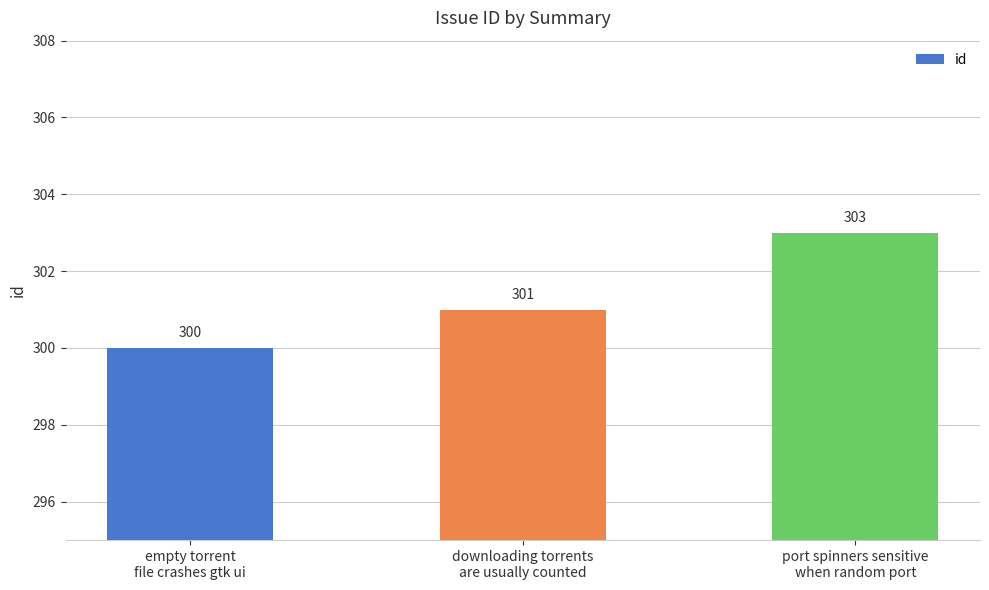

What is the difference between the maximum and second lowest values?

2